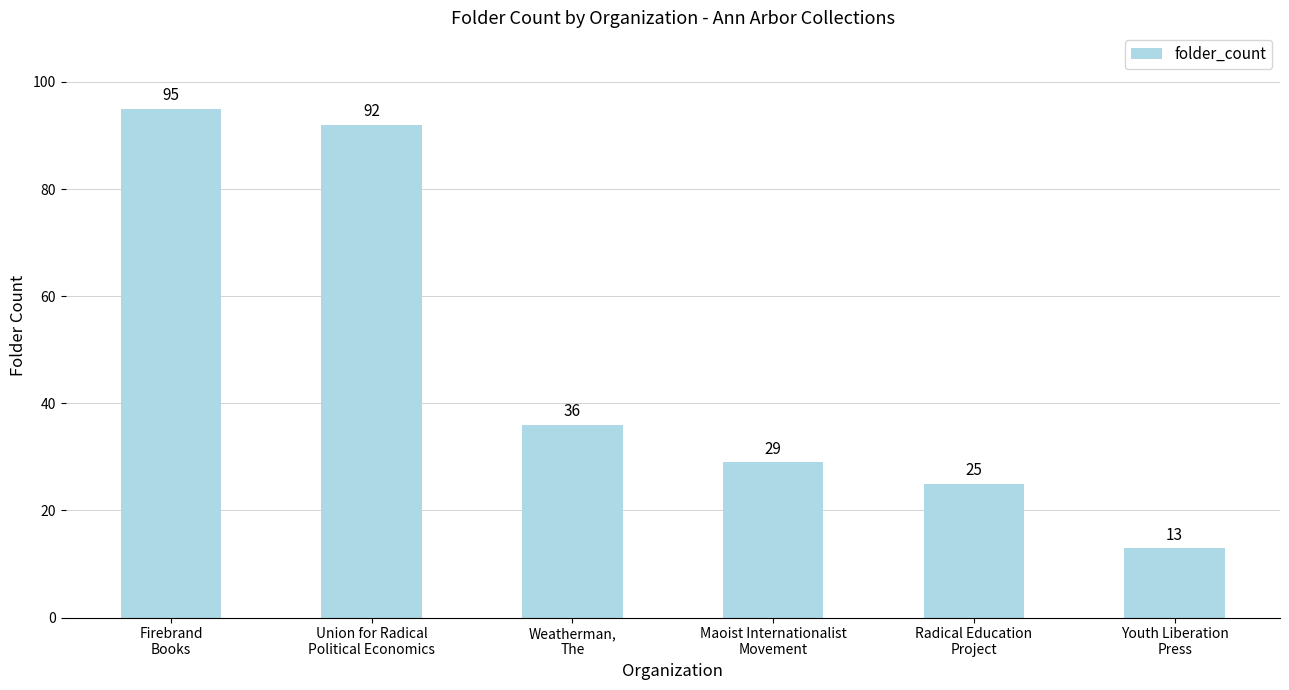

Reading right to left, extract all data points from this chart.

13	25	29	36	92	95